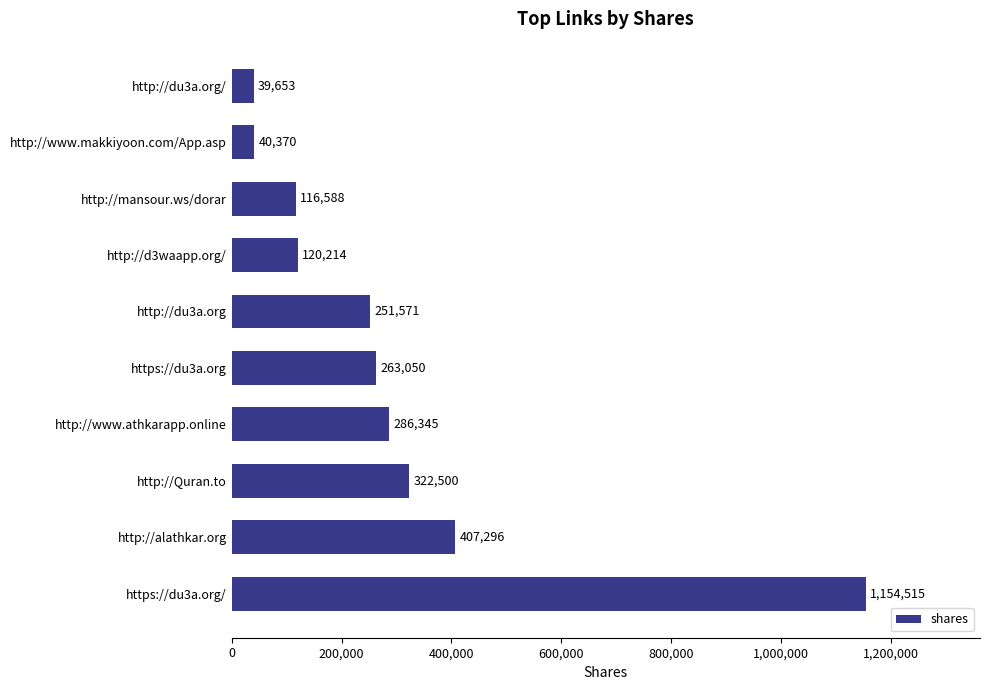

Between http://du3a.org and http://du3a.org/, which is larger?

http://du3a.org